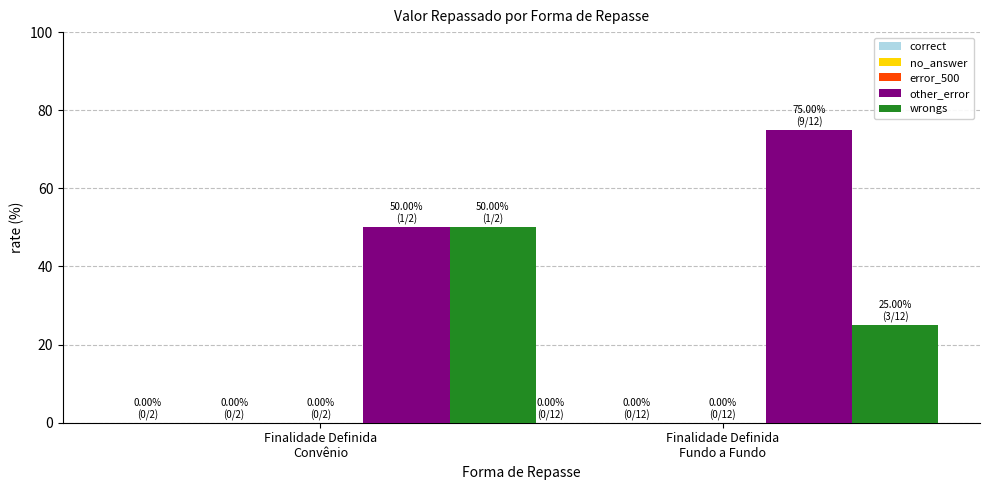

What is the sum of all wrongs values?

75